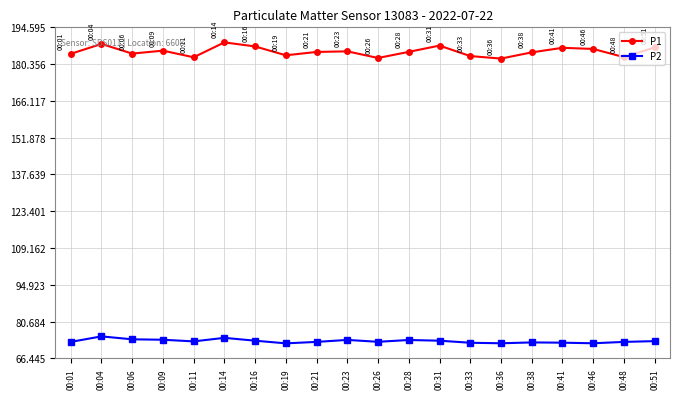

Is it true that P2 equals 112.0 at 00:46?

False